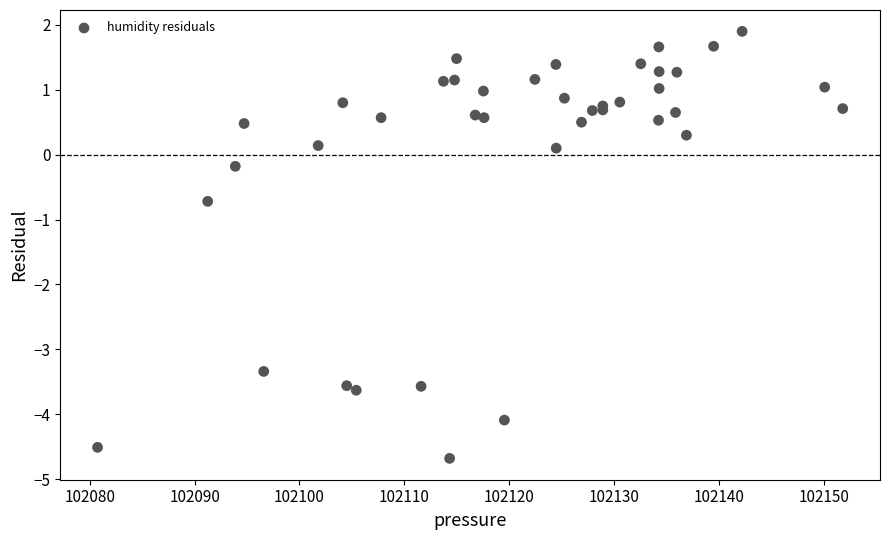

What Y value in the scatter plot is closest to -1?

-0.7